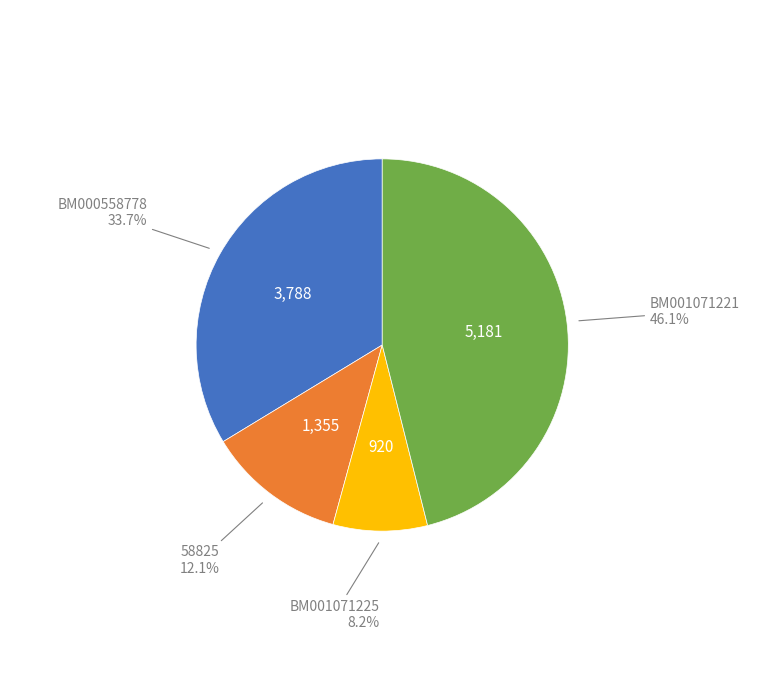

To the nearest percent, what is the average slice percentage?

25%